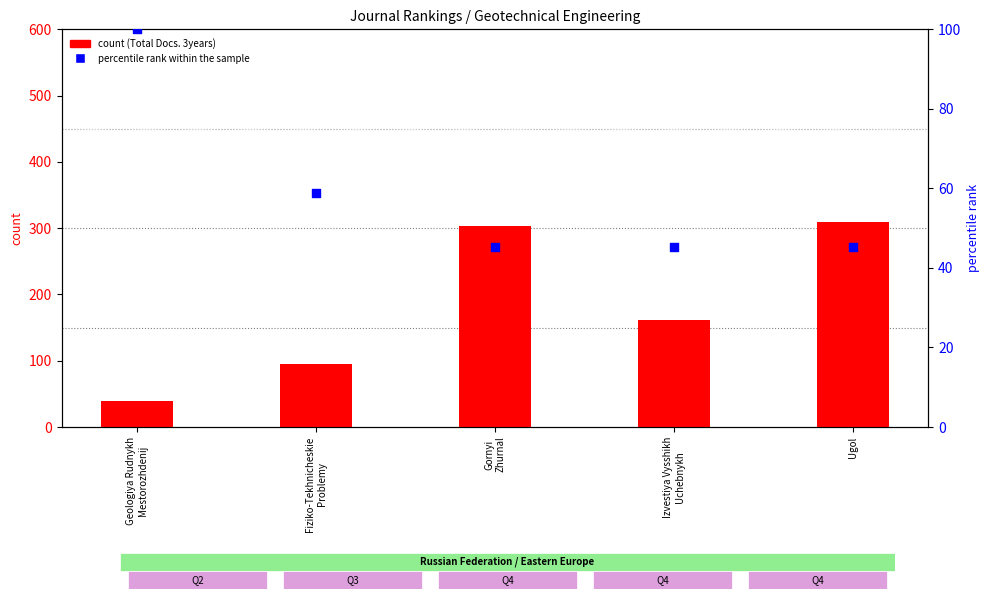

Which series contains the lowest Y value?

count (Total Docs. 3years)